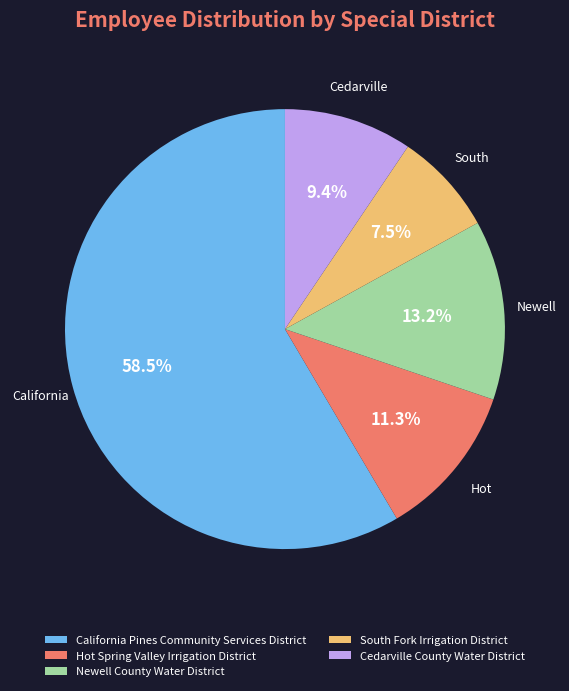

What is the largest slice in the pie chart?

California Pines Community Services District